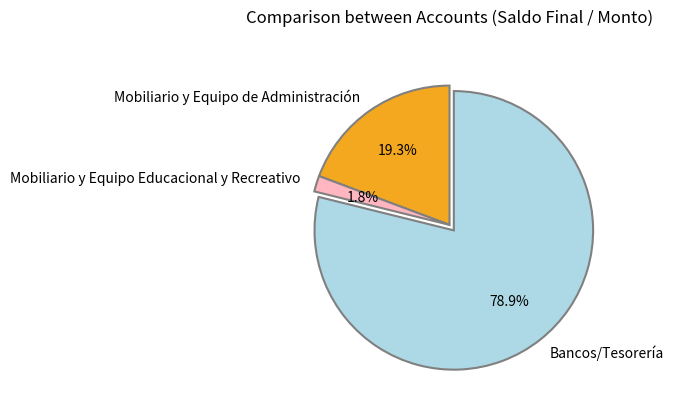

How many slices are in this pie chart?

3